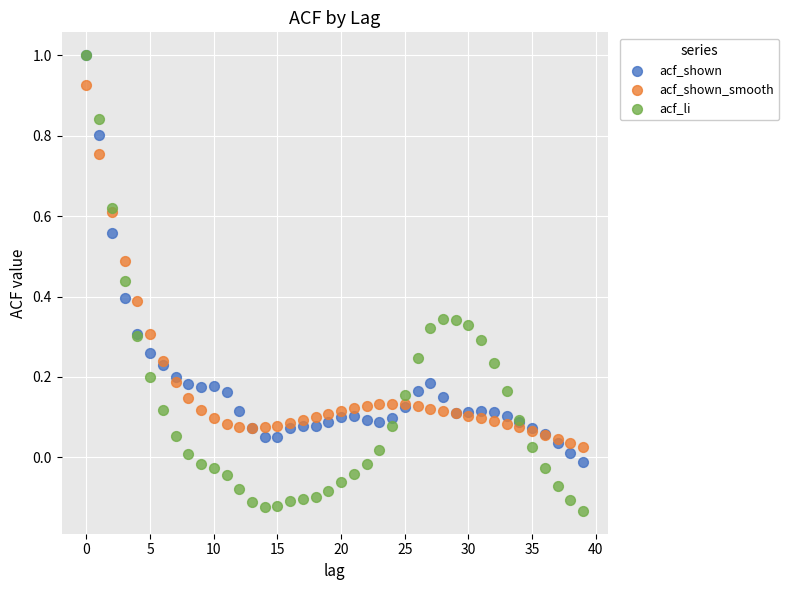

Which series reaches the minimum Y coordinate?

acf_li